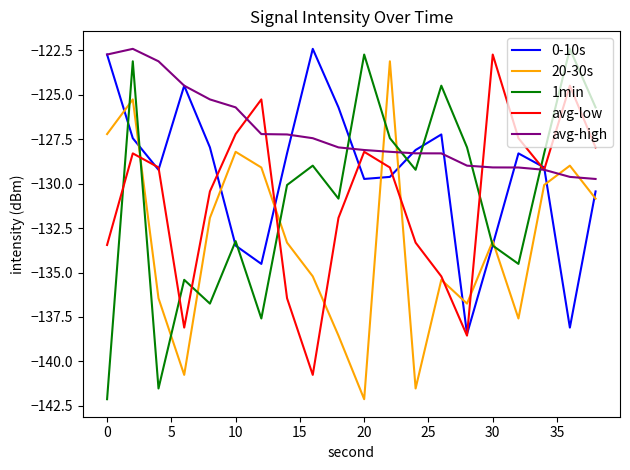

What is the average value of the avg-high series?

-127.1